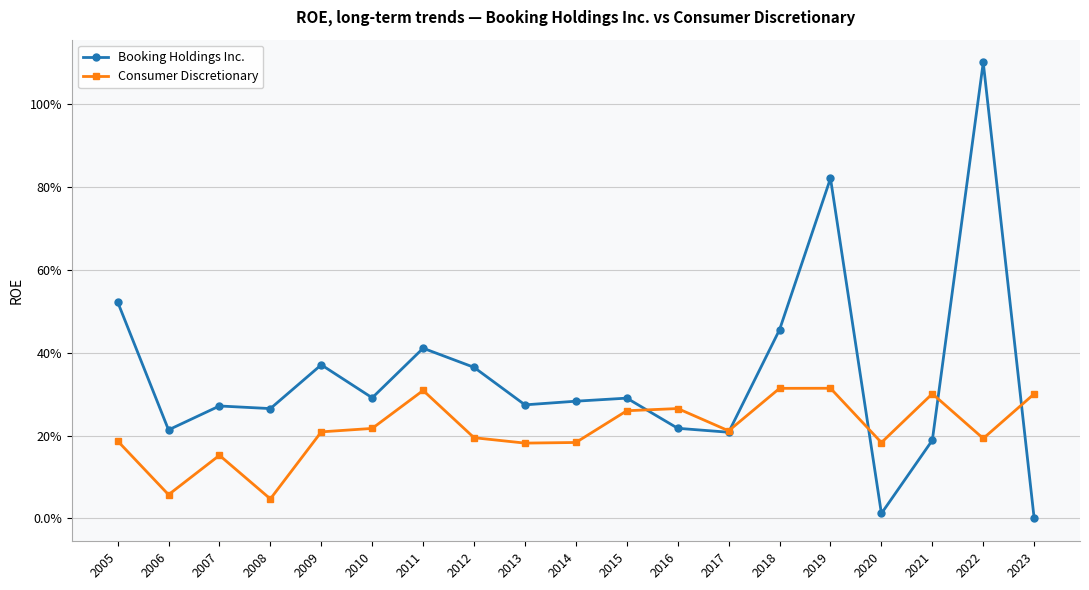

What is the sum of the Consumer Discretionary values at 2020 and 2012?

0.4